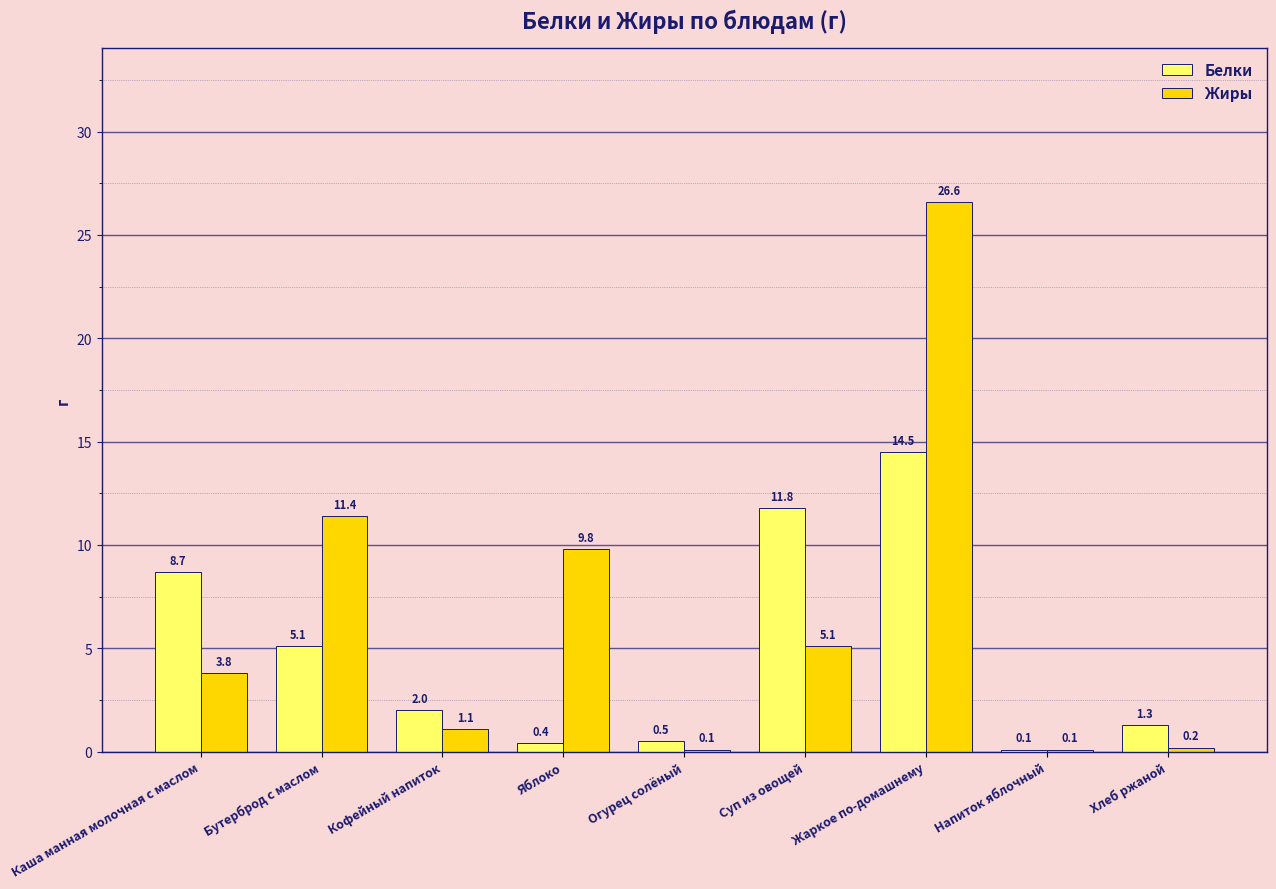

What is the sum of all Белки values?

44.4